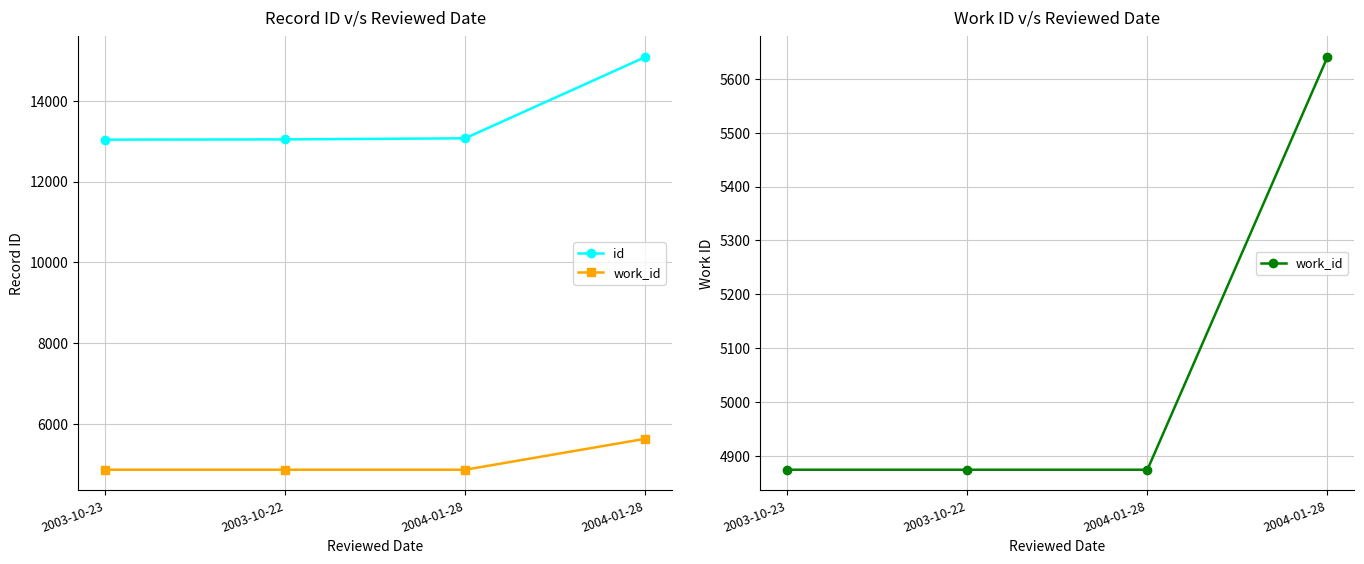

What is the sum of the id values at 2003-10-22 and 2004-01-28?

28117